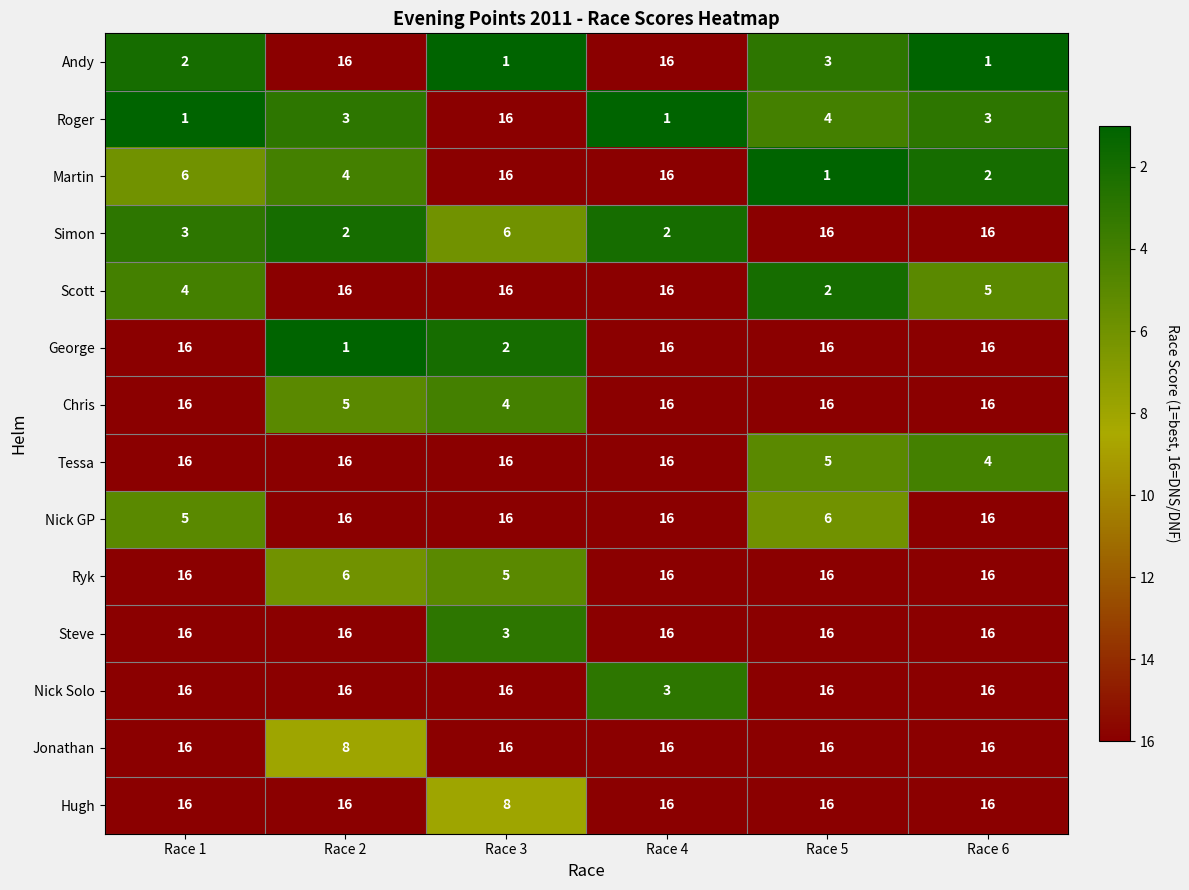

The Martin series shows 16 at Race 3. True or false?

True